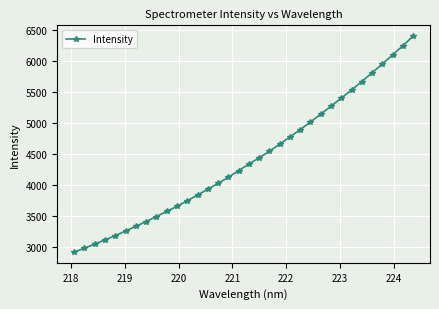

What is the sum of all values?

150102.1